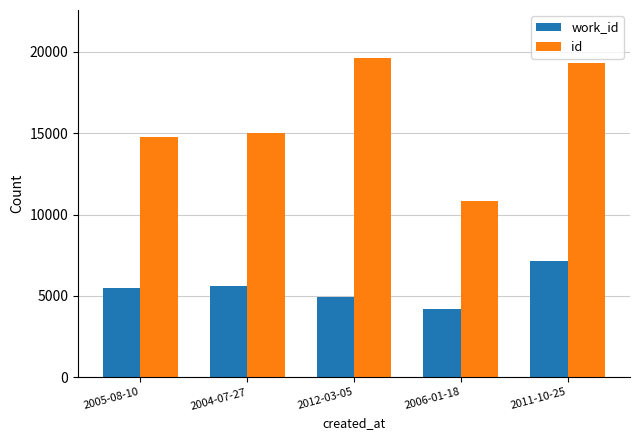

What is the difference between the maximum and second lowest values in the id series?

4865